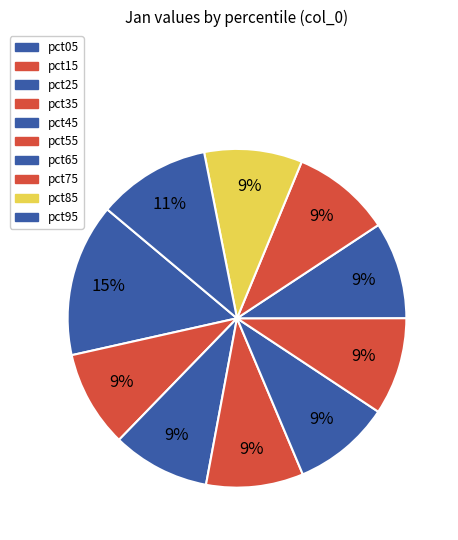

How many slices are in this pie chart?

10